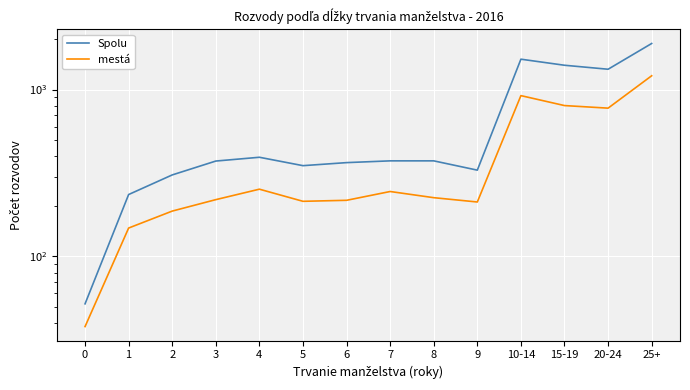

Rank the categories by mestá value from highest to lowest.

25+, 10-14, 15-19, 20-24, 4, 7, 8, 3, 6, 5, 9, 2, 1, 0